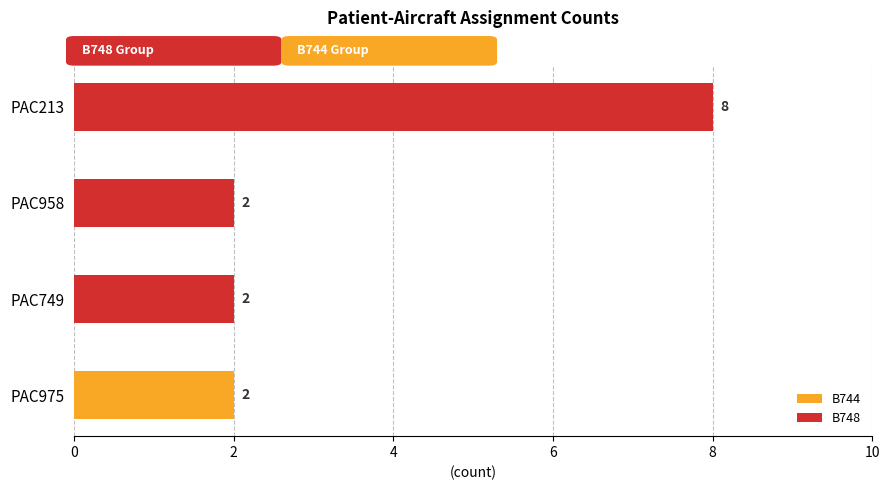

True or false: B744 has a value of 1 at PAC975.

False